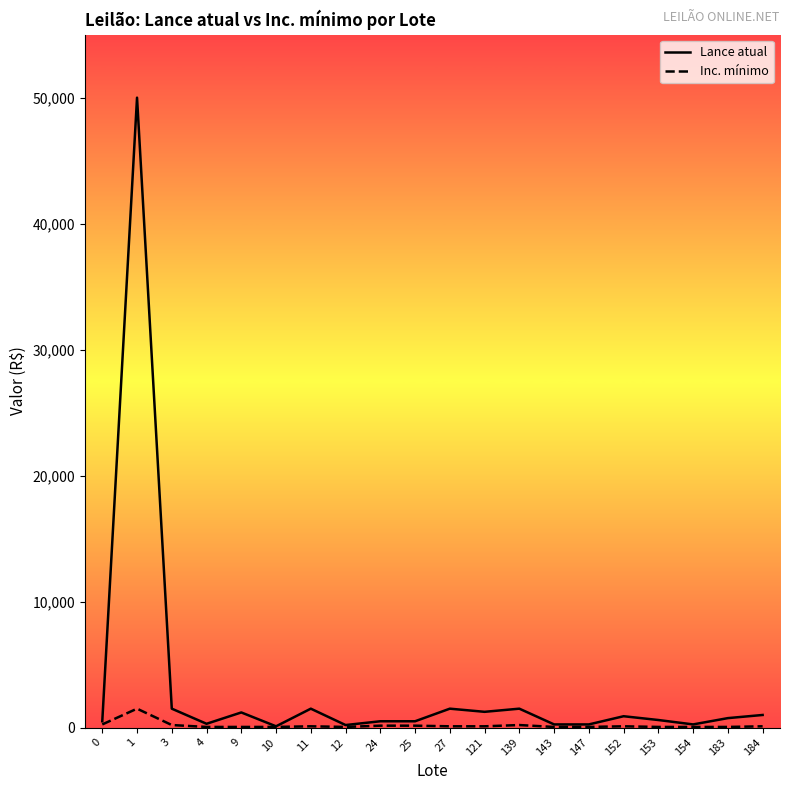

Does the chart have visible grid lines?

No